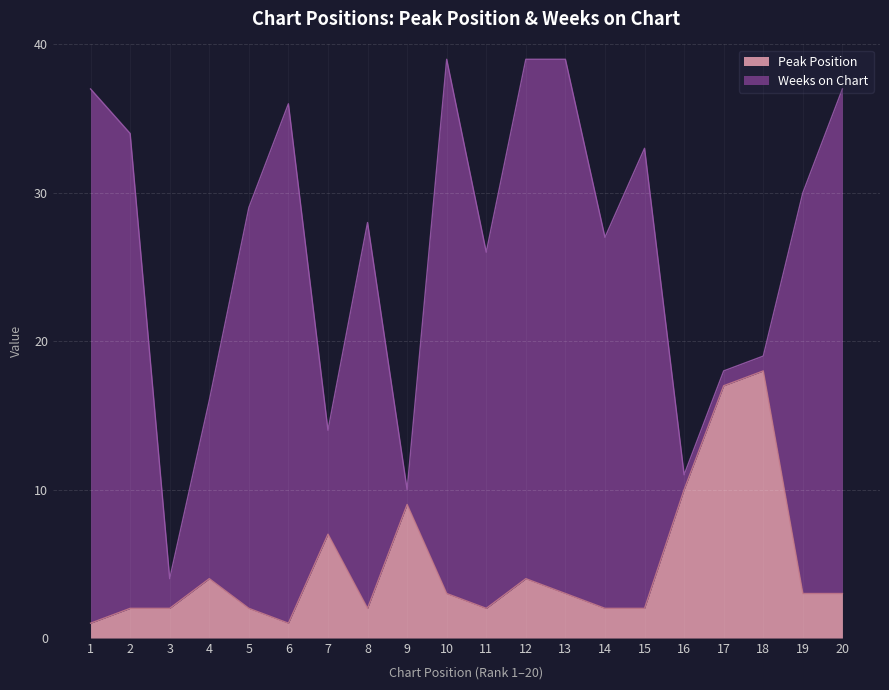

How many points are lower than both their immediate neighbors (excluding endpoints)?

3